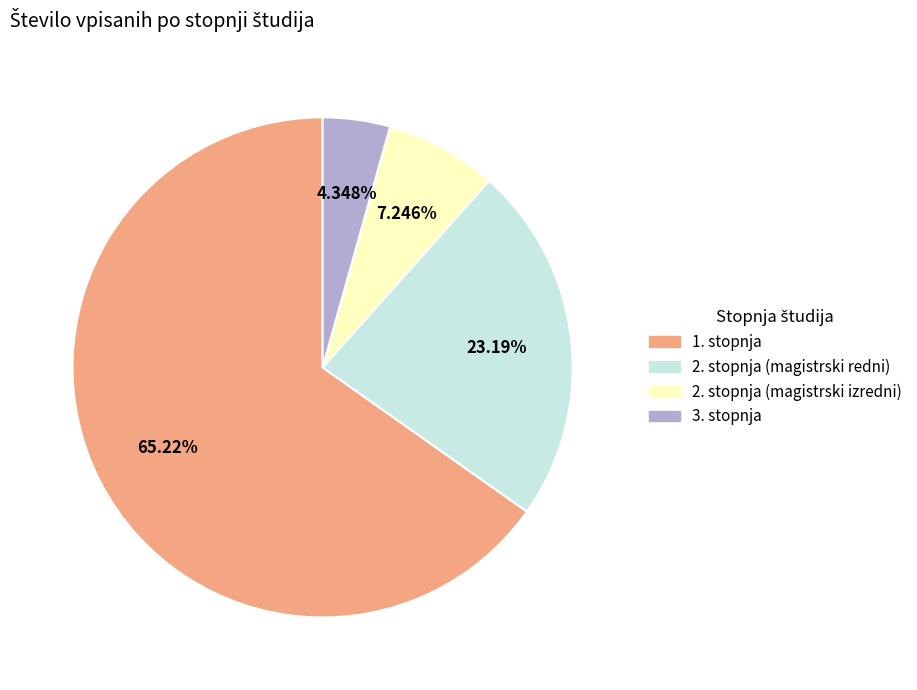

The 2. stopnja (magistrski izredni) slice represents 1% of the pie. True or false?

False